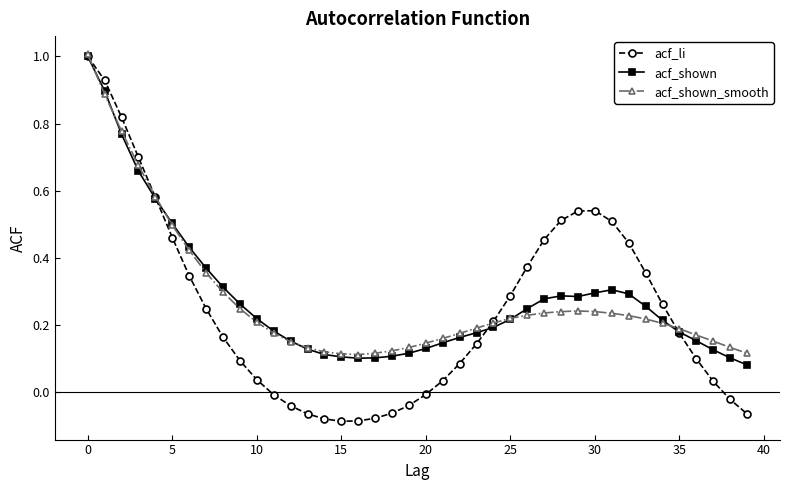

How many values in the acf_li series exceed 0?

28